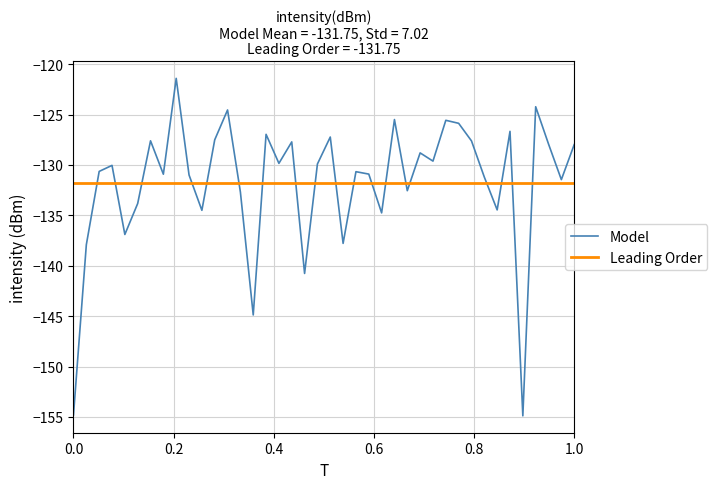

How many interior local valleys (lower than both neighbors) does the data have?

13